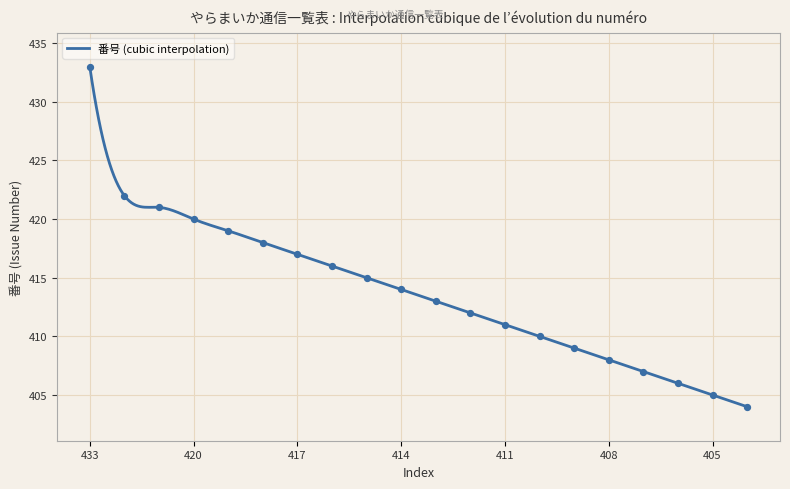

Which has a higher value, 420 or 413?

420